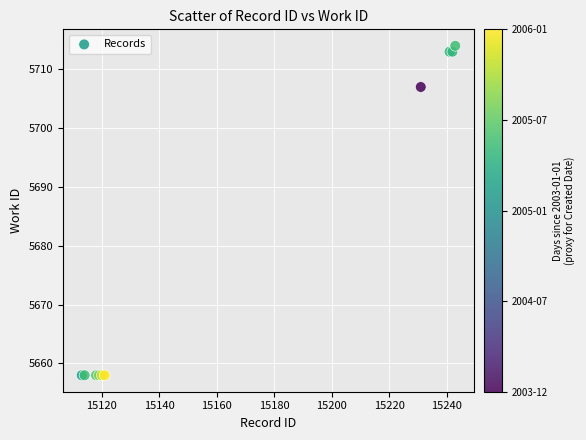

What Y value in the scatter plot is closest to 5686?

5707